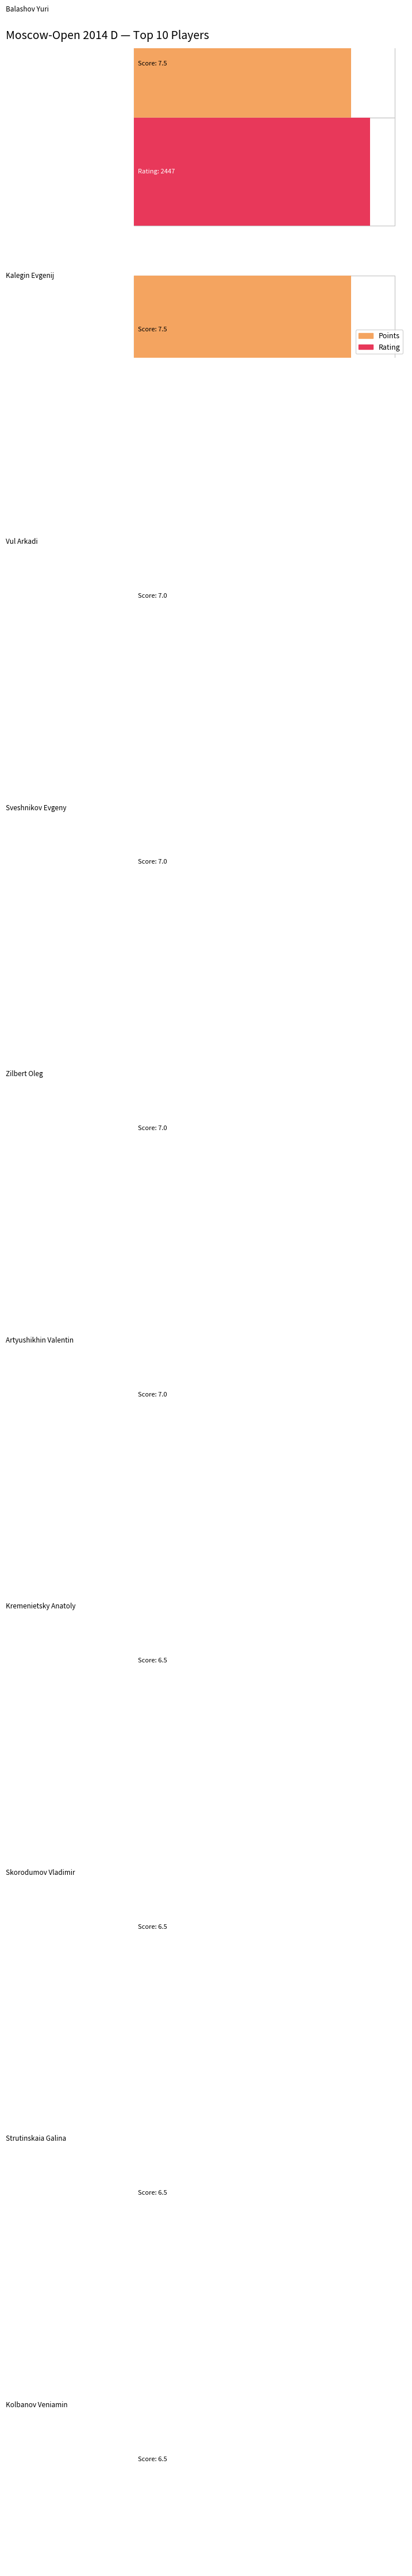

At which label is Rating closest to 2359?

Vul Arkadi